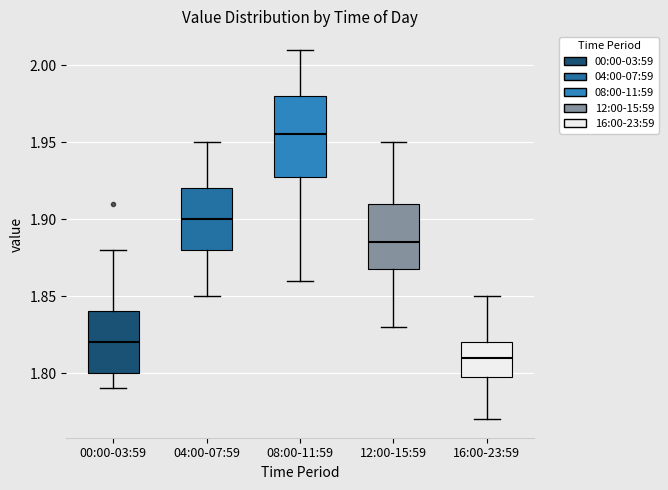

Reading left to right, transcribe this box plot: for each box, give where its median line is, the range the box spans, and where its two whiskers end, as read against the y-axis. The values are not printed on the chart, so give them approximately, as read against the axis.

00:00-03:59: median 1.820, box 1.800 to 1.840, whiskers 1.790 to 1.880
04:00-07:59: median 1.900, box 1.880 to 1.920, whiskers 1.850 to 1.950
08:00-11:59: median 1.955, box 1.930 to 1.980, whiskers 1.860 to 2.010
12:00-15:59: median 1.885, box 1.870 to 1.910, whiskers 1.830 to 1.950
16:00-23:59: median 1.810, box 1.800 to 1.820, whiskers 1.770 to 1.850